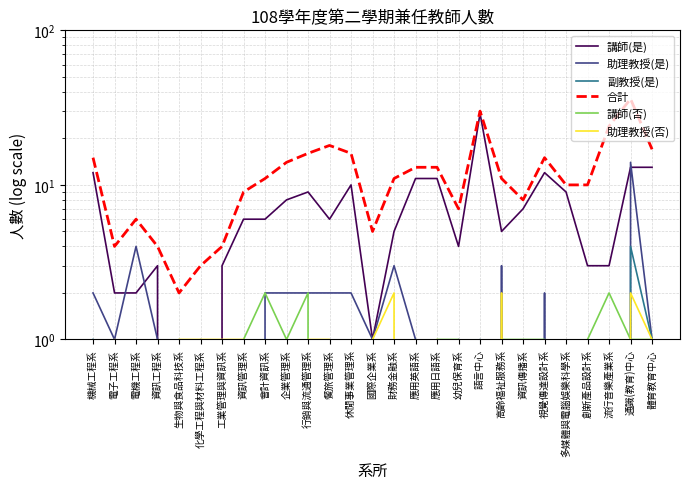

What is the sum of the 助理教授(否) values at 企業管理系 and 資訊管理系?

1